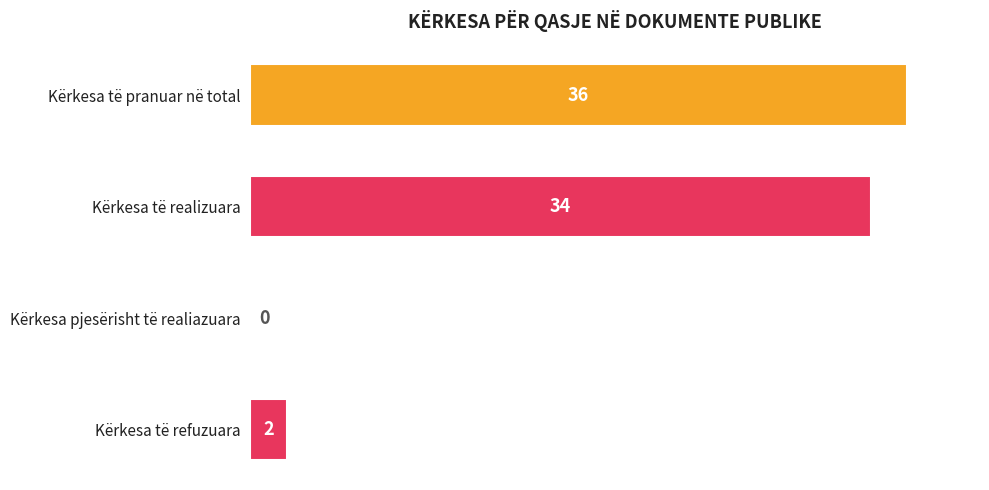

Read the value at Kërkesa të realizuara.

34